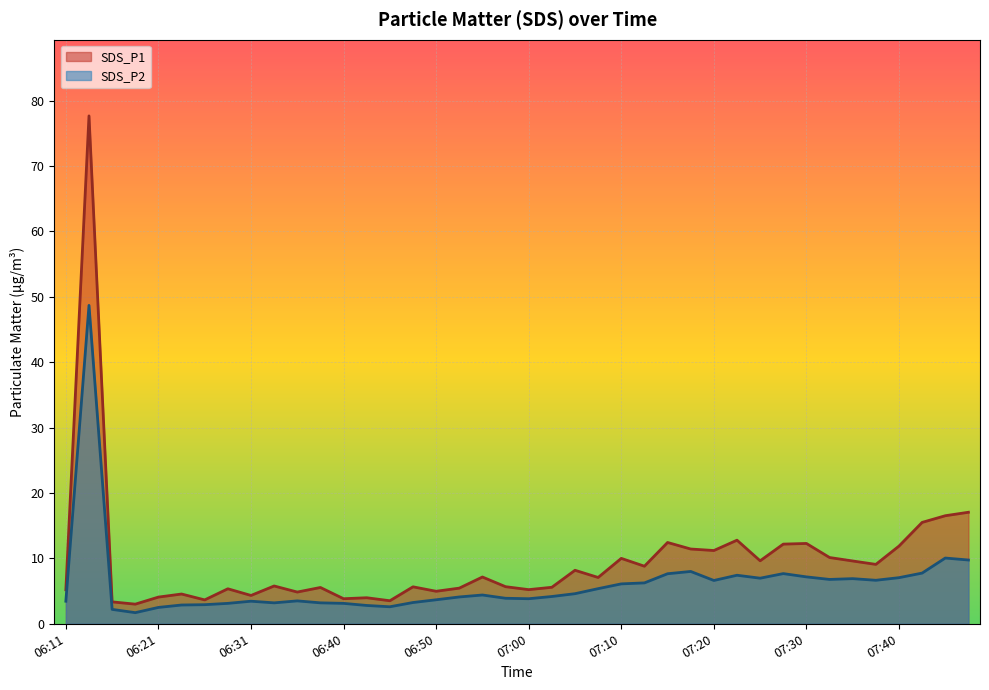

What is the value of the SDS_P1 point at the 17th from the left?

5.0